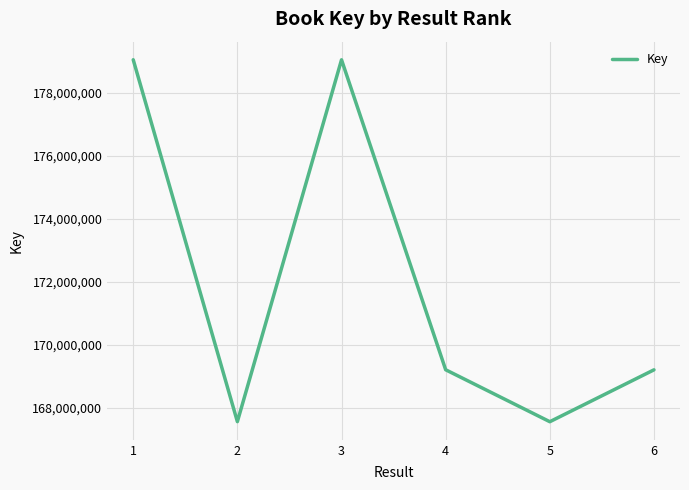

What is the smallest value displayed?

167558250